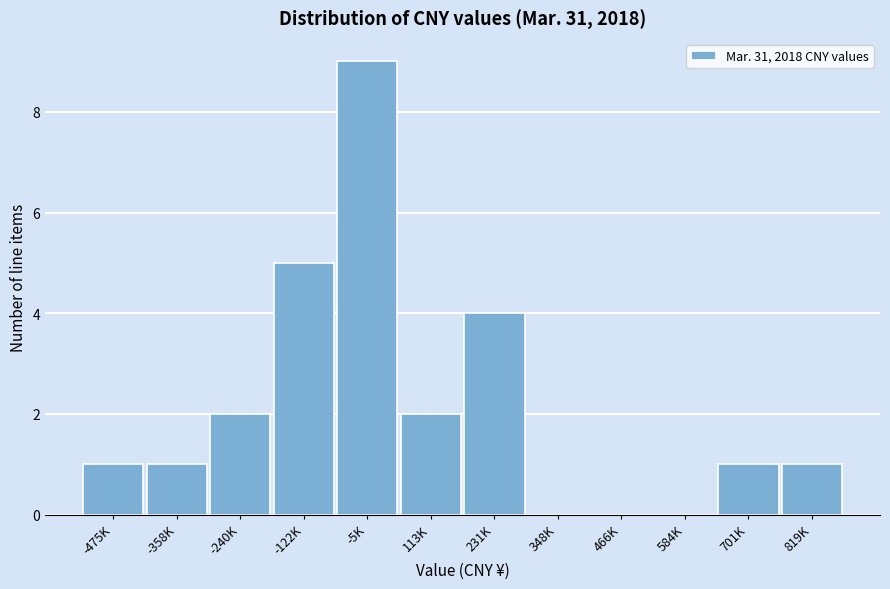

Reading left to right, transcribe all the data shown in this chart.

-475K=1	-358K=1	-240K=2	-122K=5	-5K=9	113K=2	231K=4	348K=0	466K=0	584K=0	701K=1	819K=1